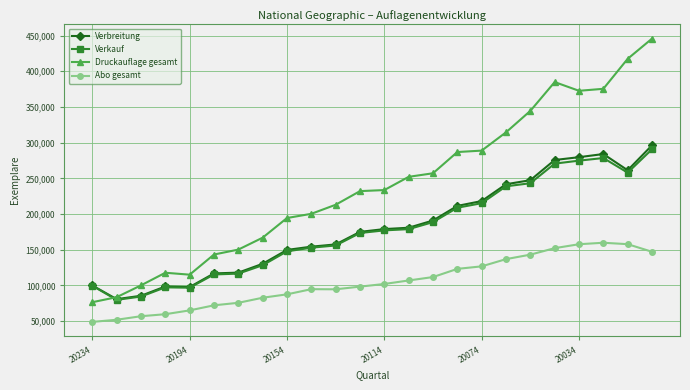

Which series has the largest total across all categories?

Druckauflage gesamt